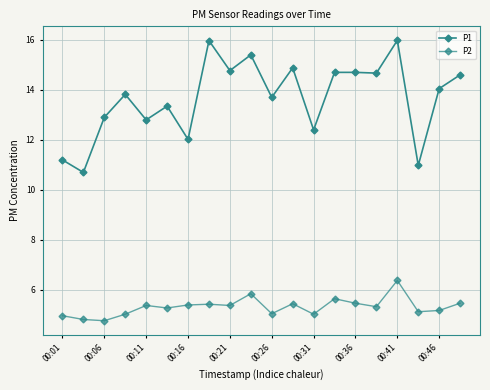

What is the value of the P1 point at the 16th from the left?

14.7